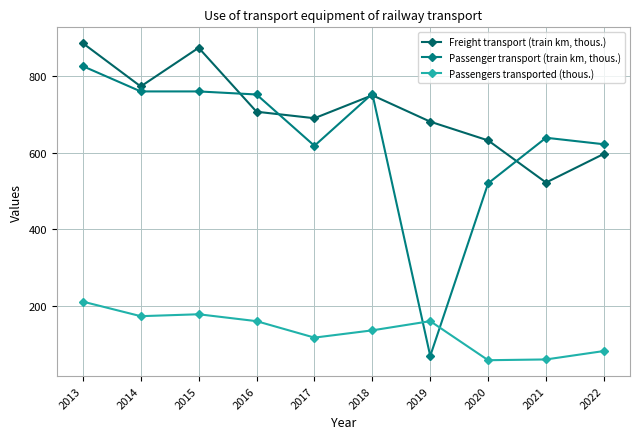

At which label is Passenger transport (train km, thous.) closest to 447?

2020